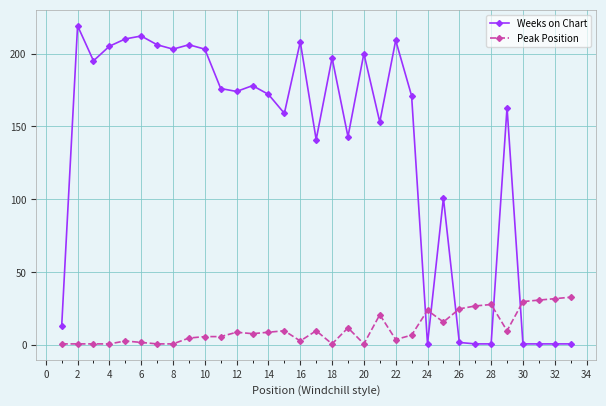

True or false: Weeks on Chart has more than 0 interior local peaks.

True